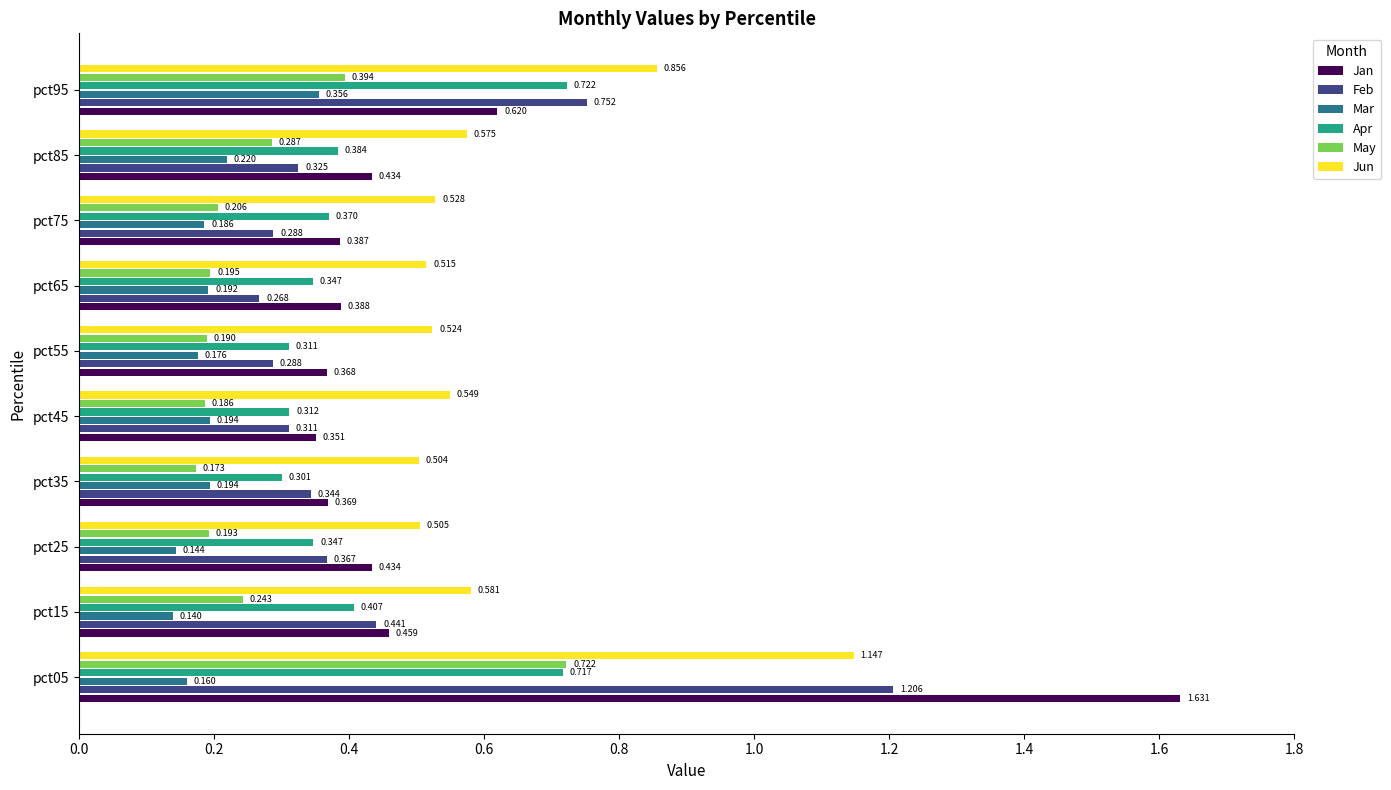

Is the value of Apr at pct45 greater than the value of Jun at pct25?

No